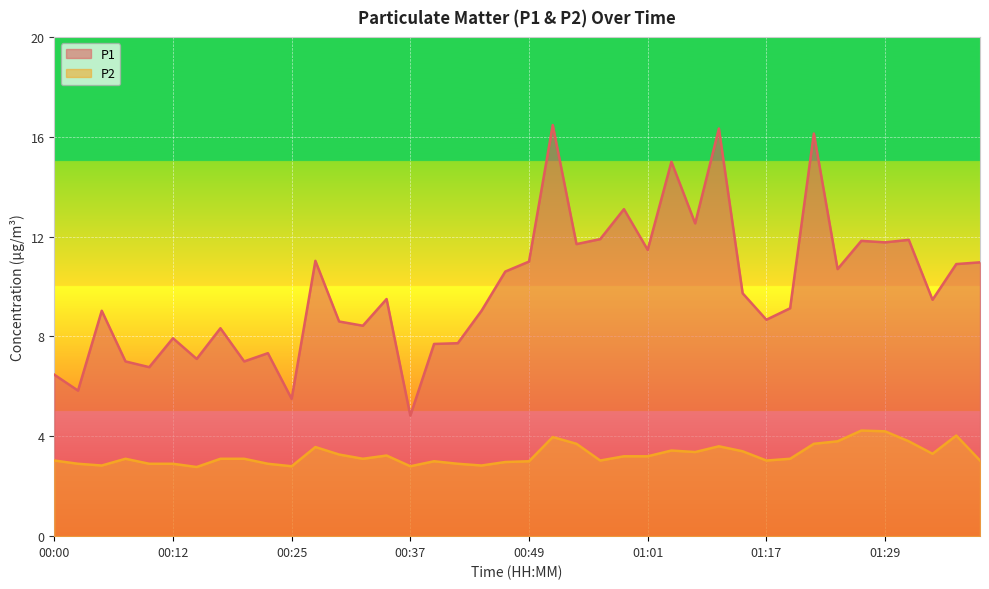

What is the average value of the P2 series?

3.3